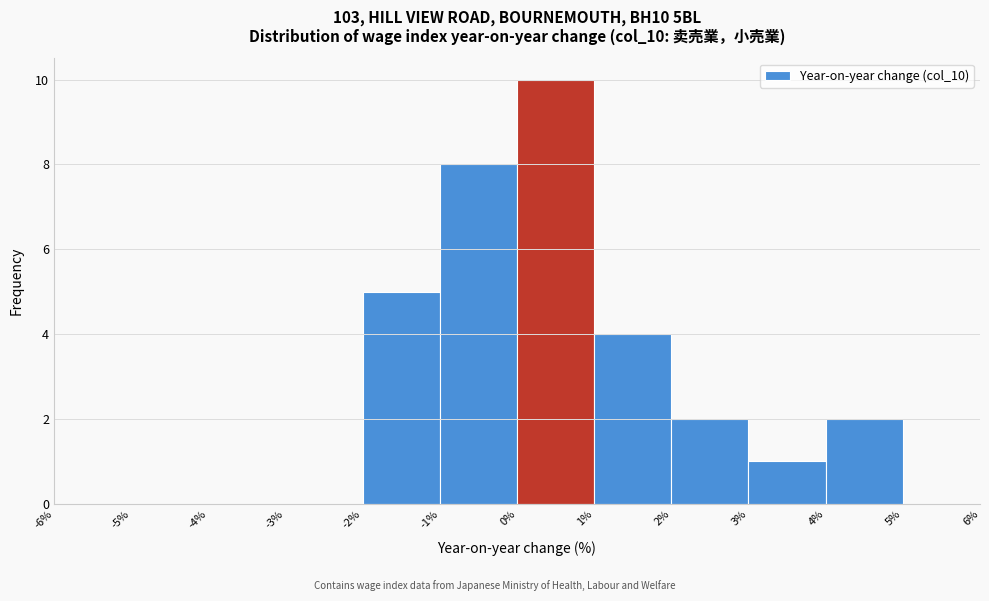

Which range on the x-axis has the tallest bar?

0% to 1%